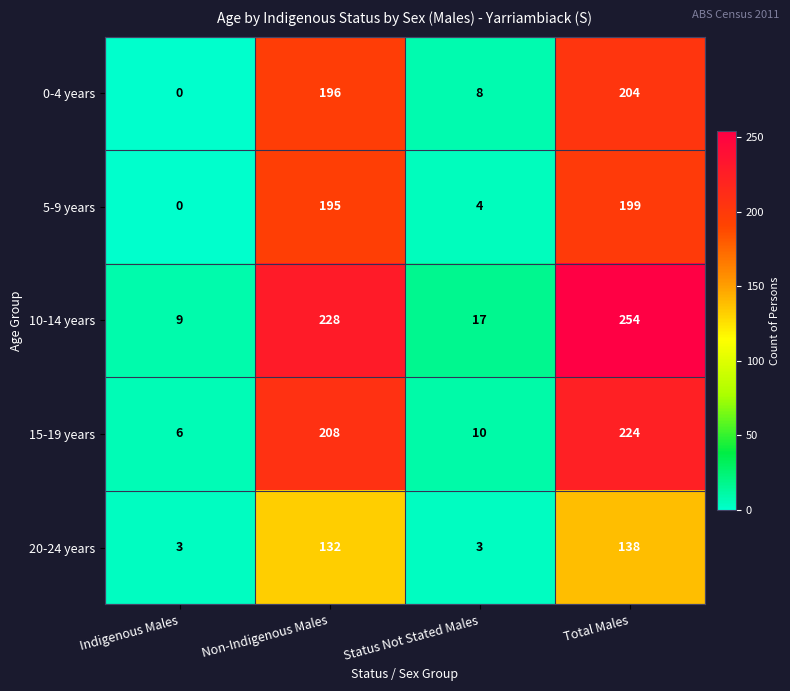

Where is 15-19 years nearest to the value 115?

Non-Indigenous Males